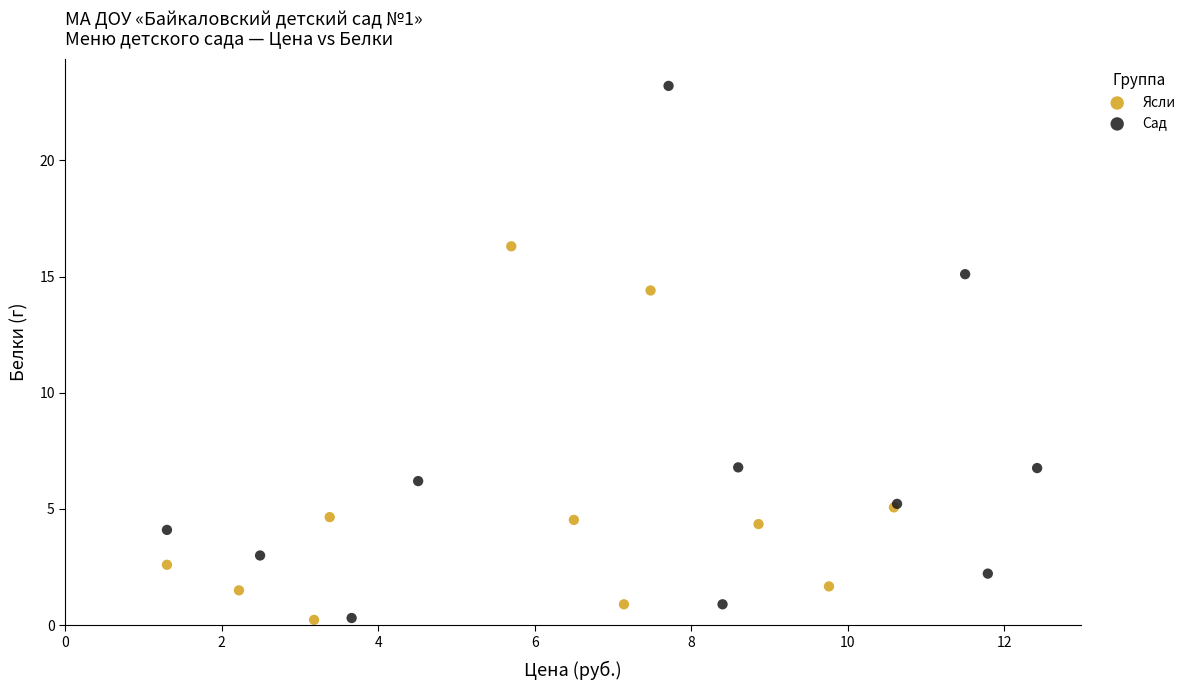

Which series has the widest spread of Y values?

Сад